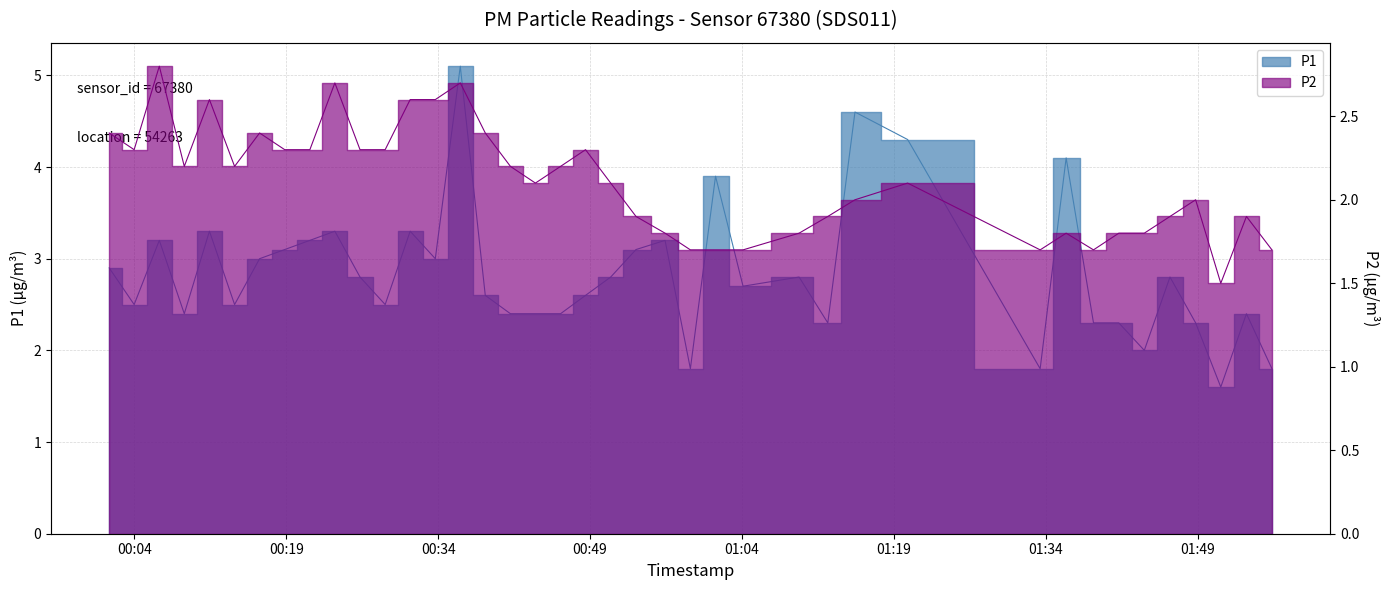

What position from the right is 2022-08-01T00:18:51?

33